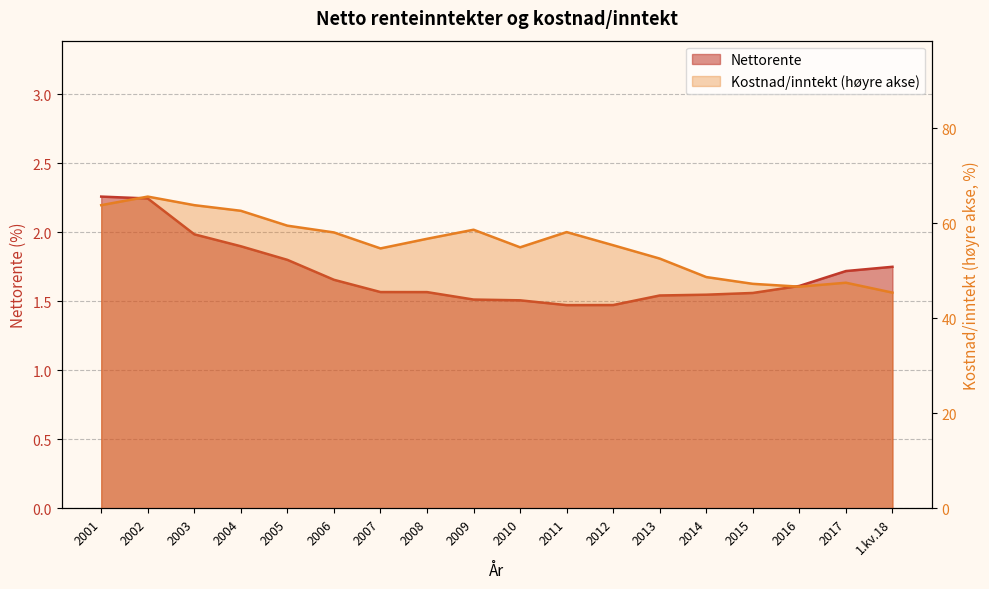

What is the difference between the Kostnad/inntekt values at 2012 and 2002?

10.2